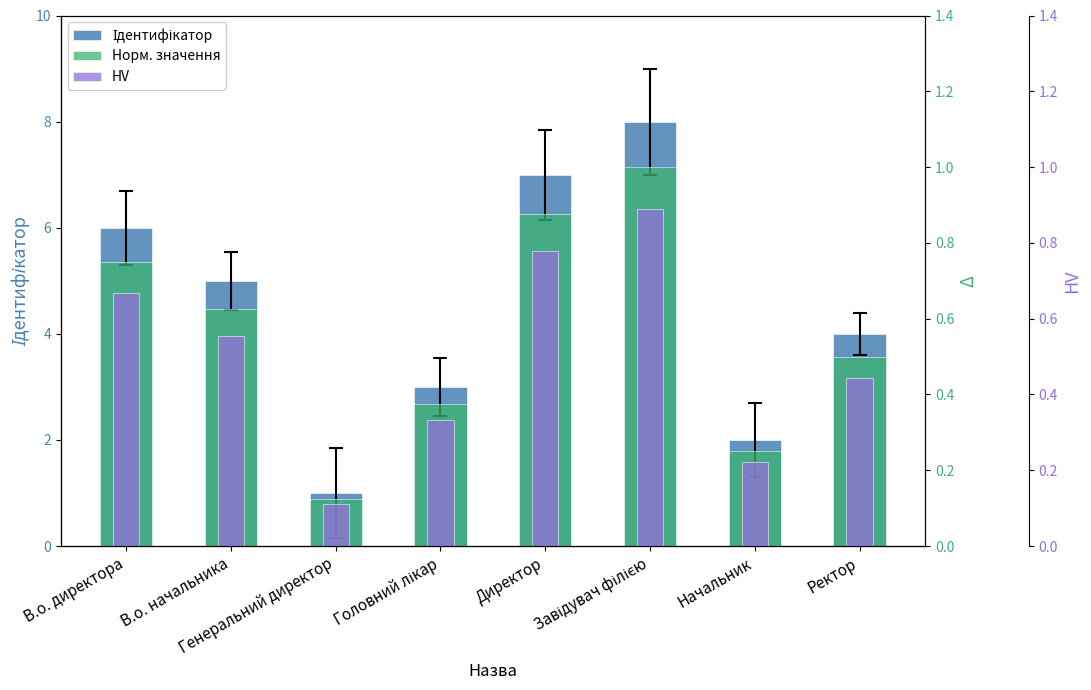

Where is Норм. значення nearest to the value 0?

Генеральний директор